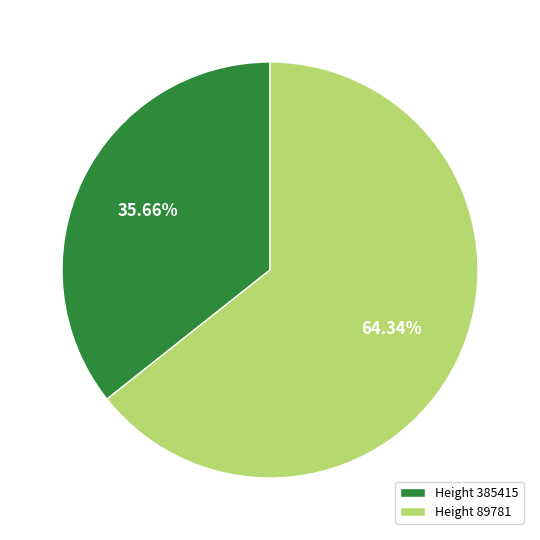

Approximately how many times larger is the value at Height 89781 compared to Height 385415?

1.8